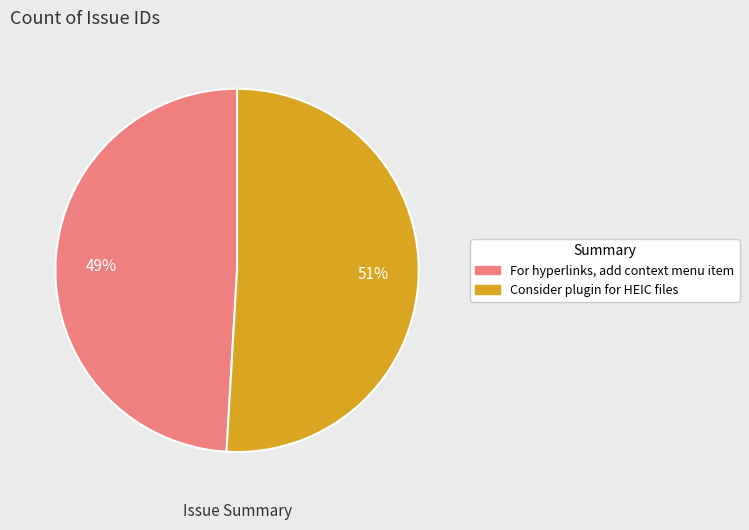

How many slices are in this pie chart?

2